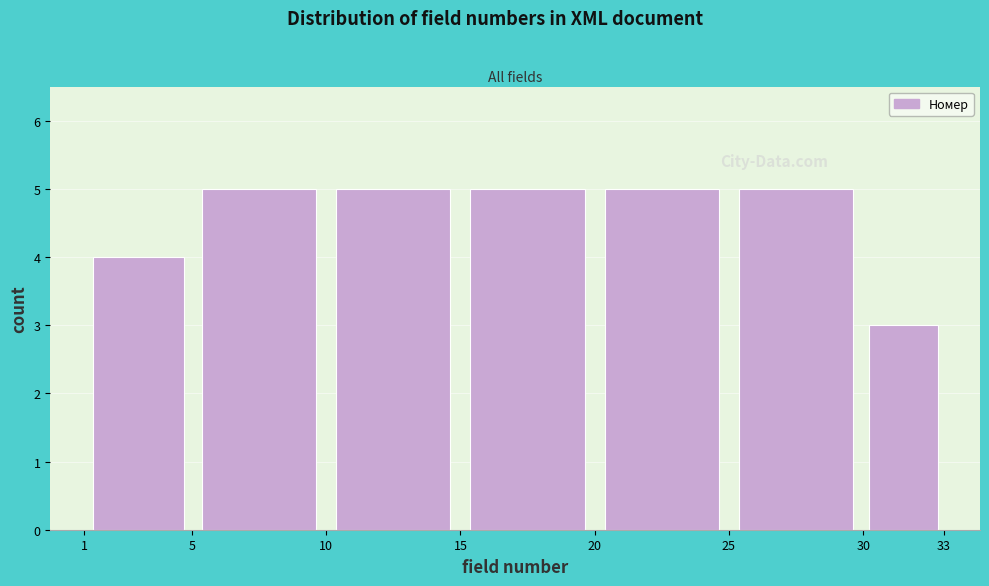

Reading left to right, transcribe this chart: for each bar, give the range it covers on the x-axis and its height. The values are not printed on the chart, so give them approximately, as read against the axis.

1 to 5: 4
5 to 10: 5
10 to 15: 5
15 to 20: 5
20 to 25: 5
25 to 30: 5
30 to 33: 3